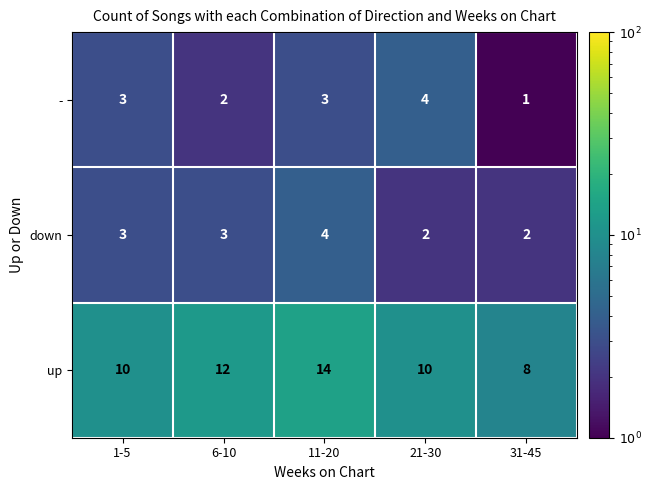

Count the number of categories in the chart.

5